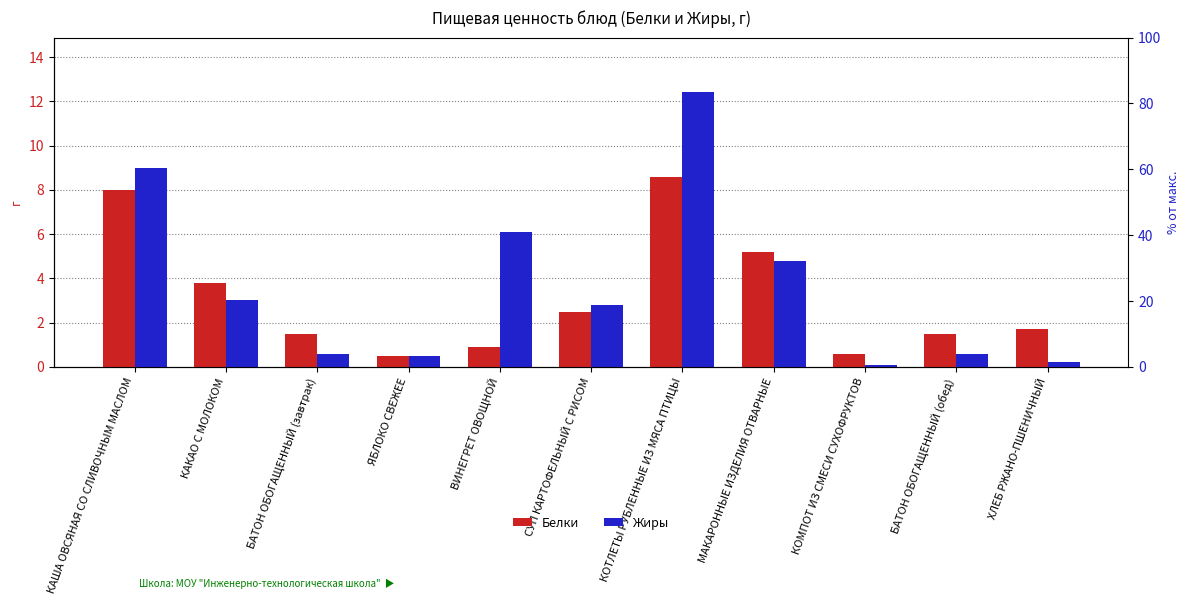

What is the sum of the Жиры values at КОМПОТ ИЗ СМЕСИ СУХОФРУКТОВ and ВИНЕГРЕТ ОВОЩНОЙ?

6.2